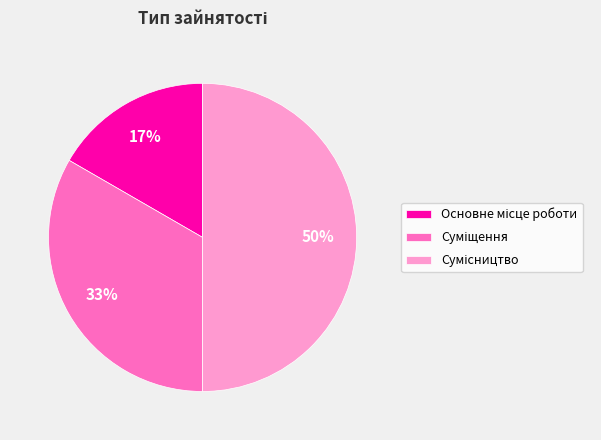

To the nearest percent, what is the average slice percentage?

33%